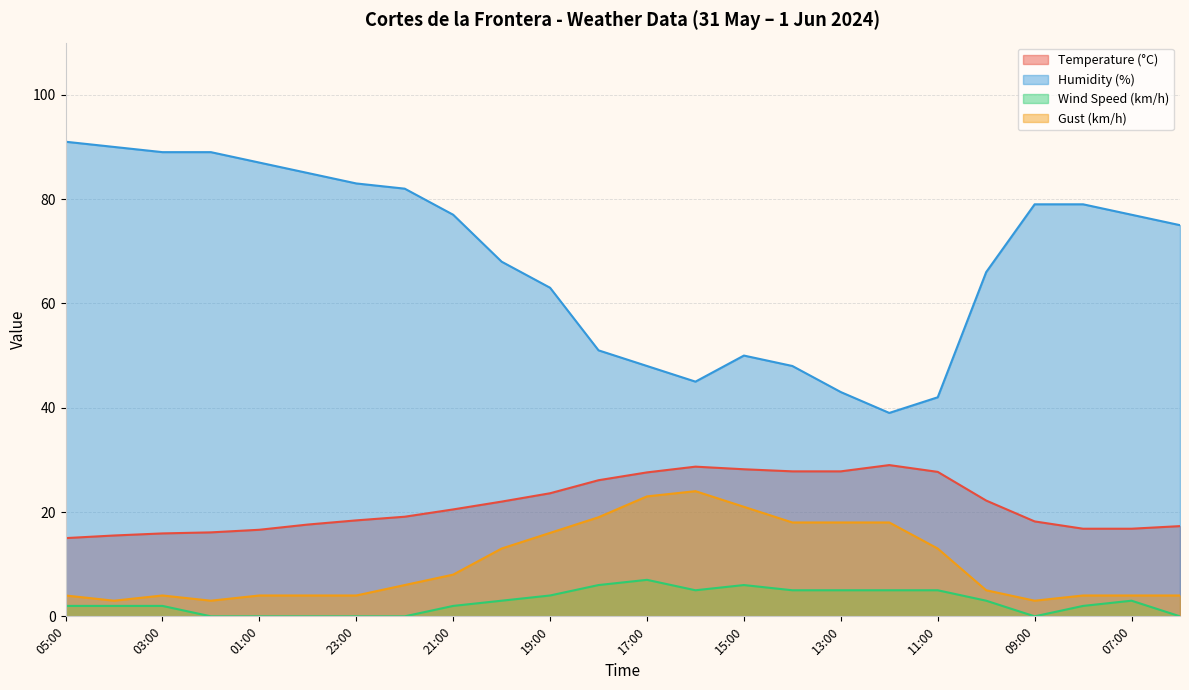

True or false: Wind Speed (km/h) and Gust (km/h) cross at least once.

False